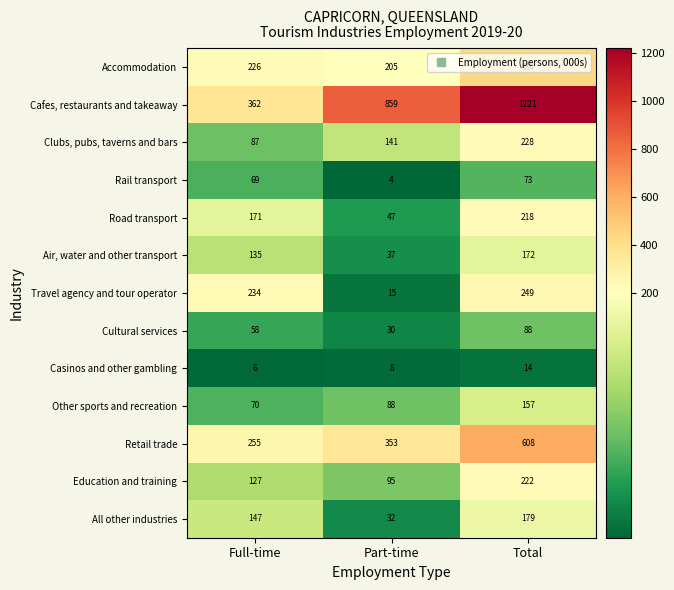

At how many categories does at least one series exceed 1103?

1